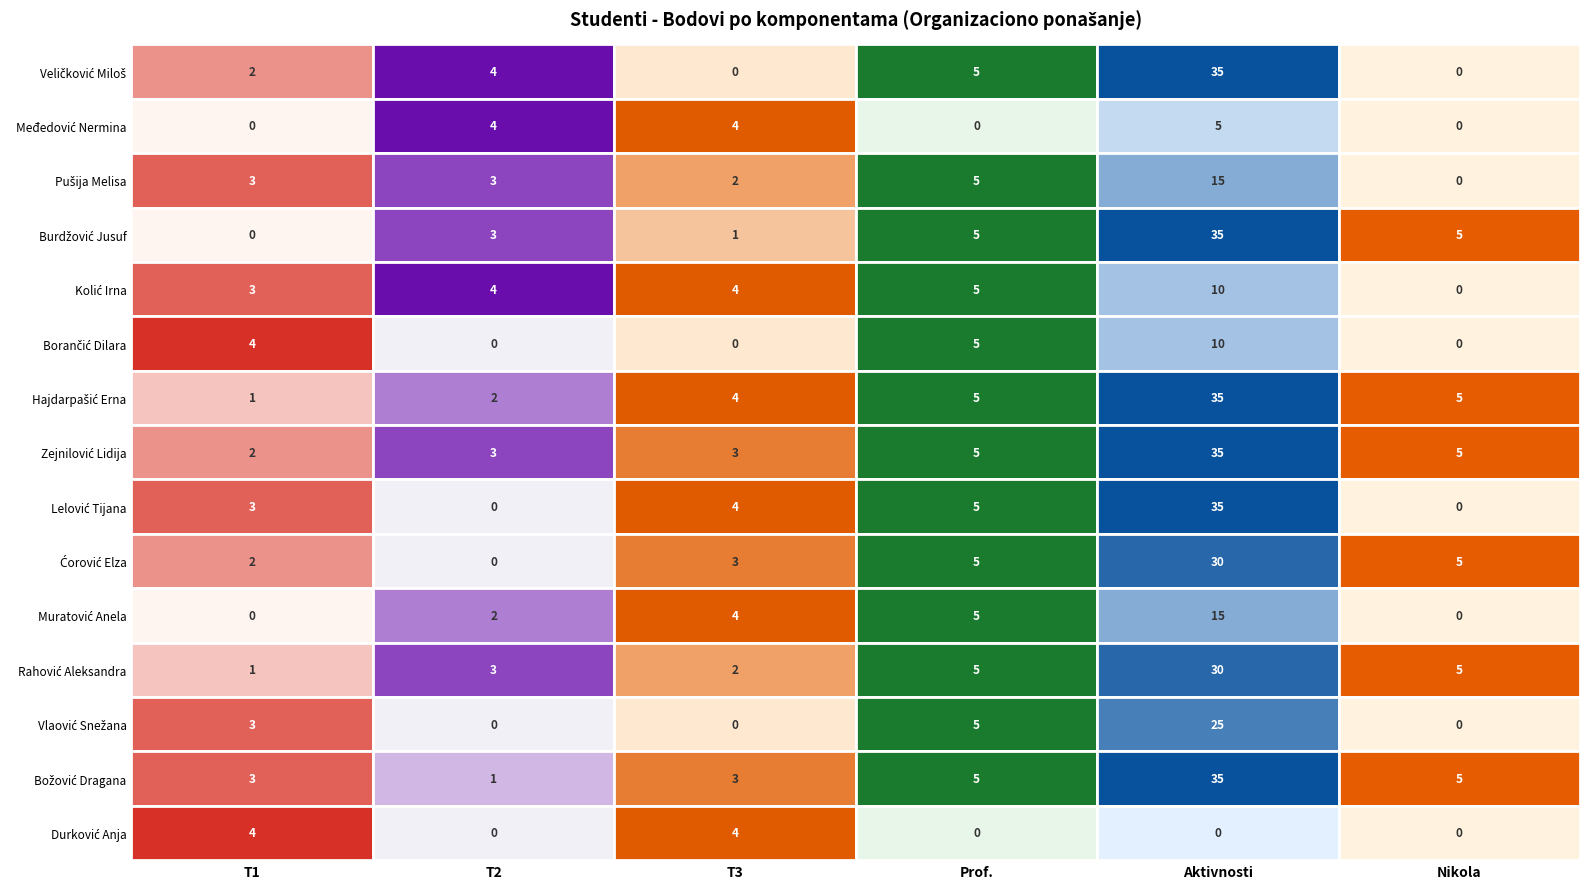

Reading right to left, what are all the values shown in this chart?

Veličković Miloš: 0	35	5	0	4	2
Međedović Nermina: 0	5	0	4	4	0
Pušija Melisa: 0	15	5	2	3	3
Burdžović Jusuf: 5	35	5	1	3	0
Kolić Irna: 0	10	5	4	4	3
Borančić Dilara: 0	10	5	0	0	4
Hajdarpašić Erna: 5	35	5	4	2	1
Zejnilović Lidija: 5	35	5	3	3	2
Lelović Tijana: 0	35	5	4	0	3
Ćorović Elza: 5	30	5	3	0	2
Muratović Anela: 0	15	5	4	2	0
Rahović Aleksandra: 5	30	5	2	3	1
Vlaović Snežana: 0	25	5	0	0	3
Božović Dragana: 5	35	5	3	1	3
Durković Anja: 0	0	0	4	0	4